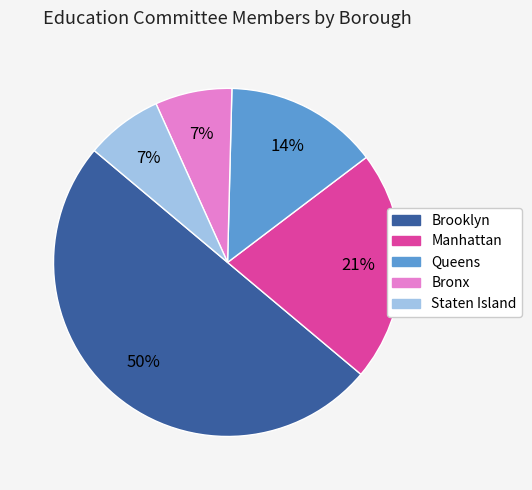

What percentage is the Staten Island slice, to the nearest percent?

7%